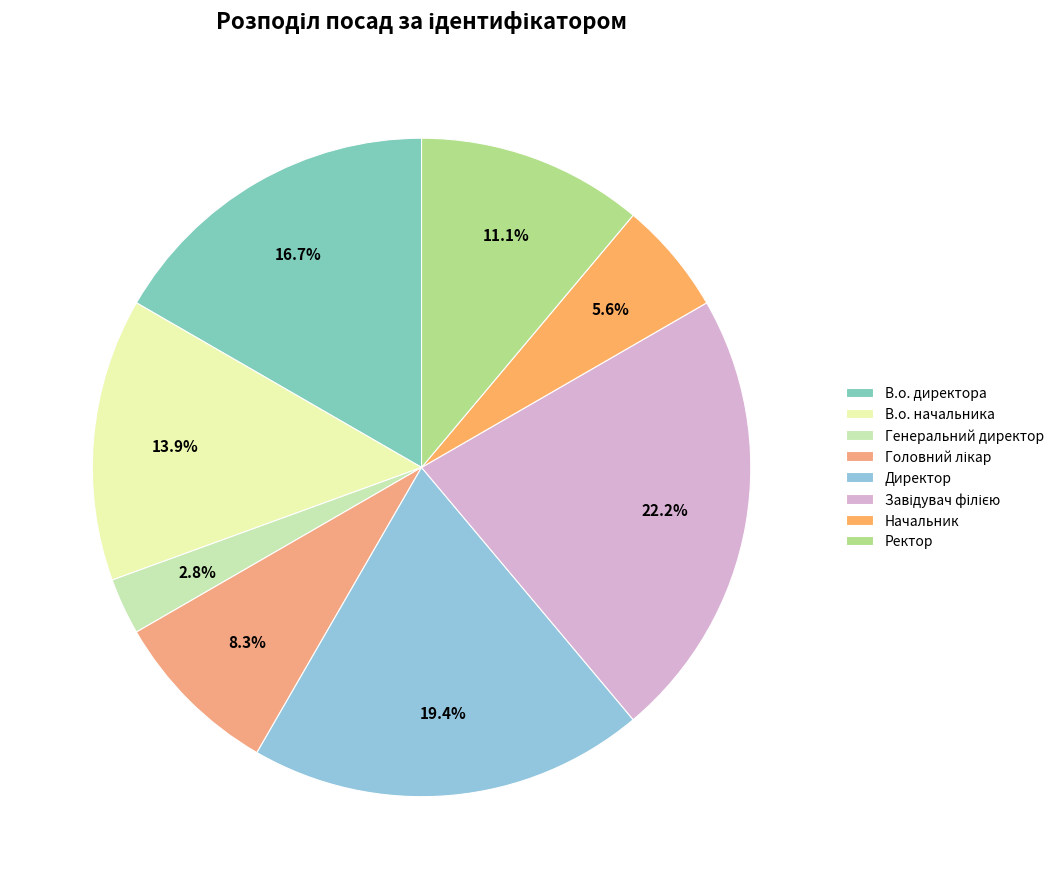

To the nearest percent, what is the average slice percentage?

12%